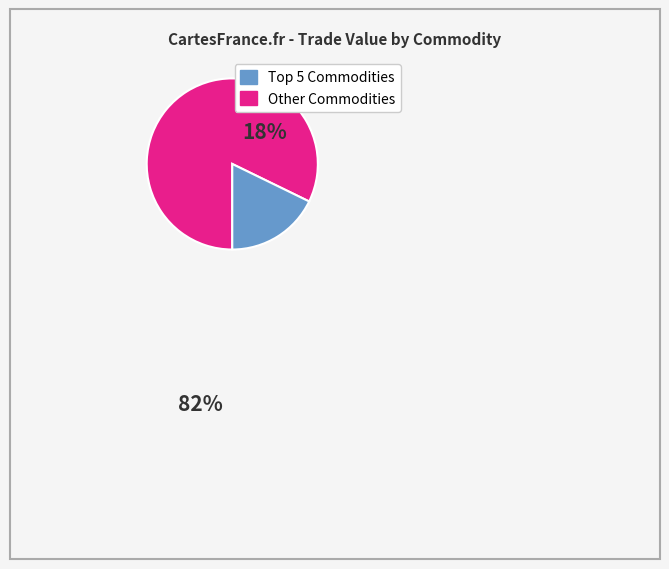

Is there any slice that represents more than half of the pie?

Yes